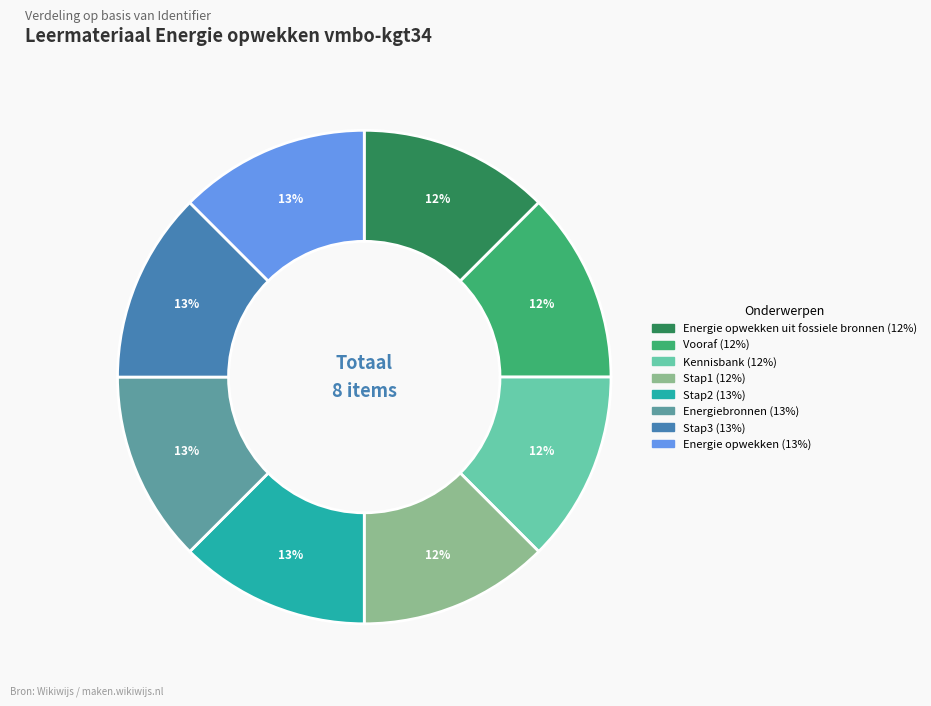

How many slices are in this pie chart?

8